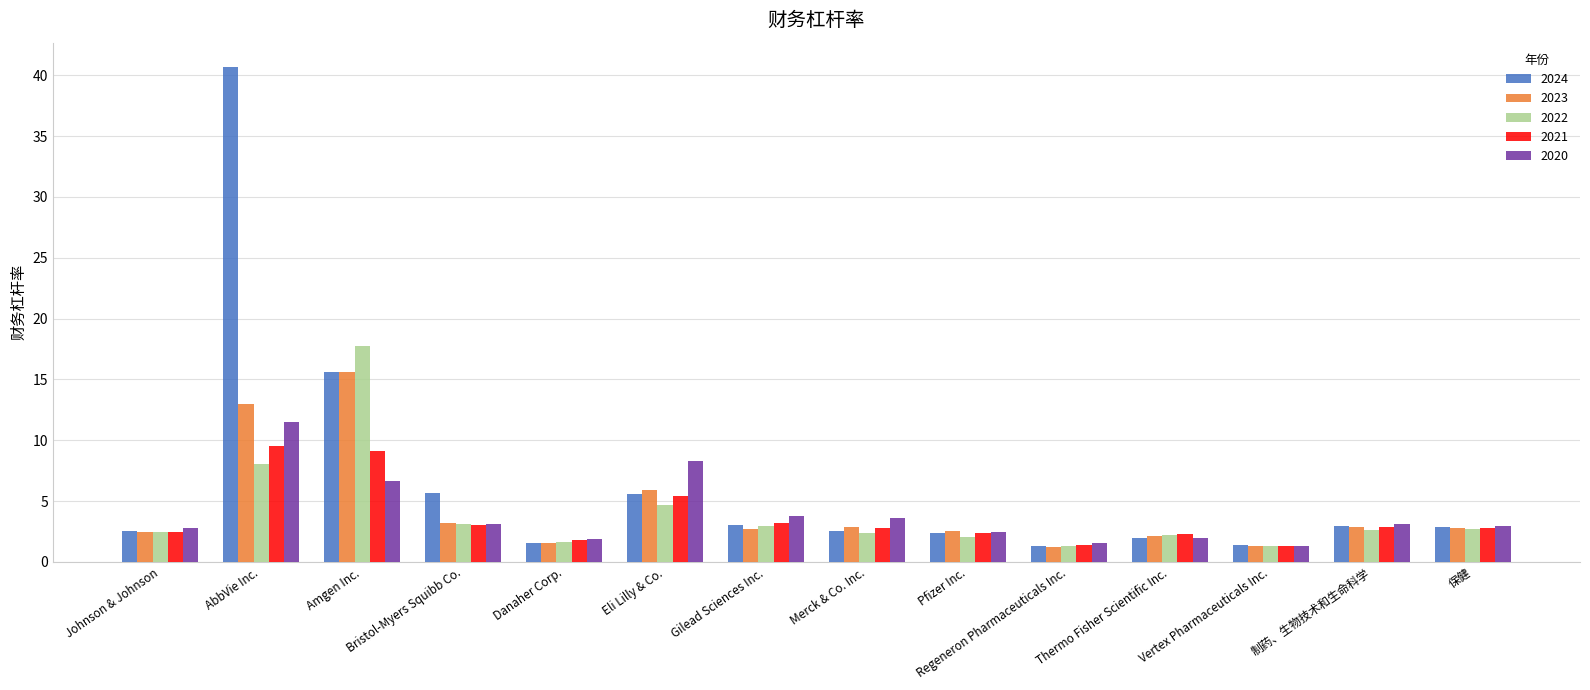

What is the value of the 2023 bar at the 2nd from the left?

13.0